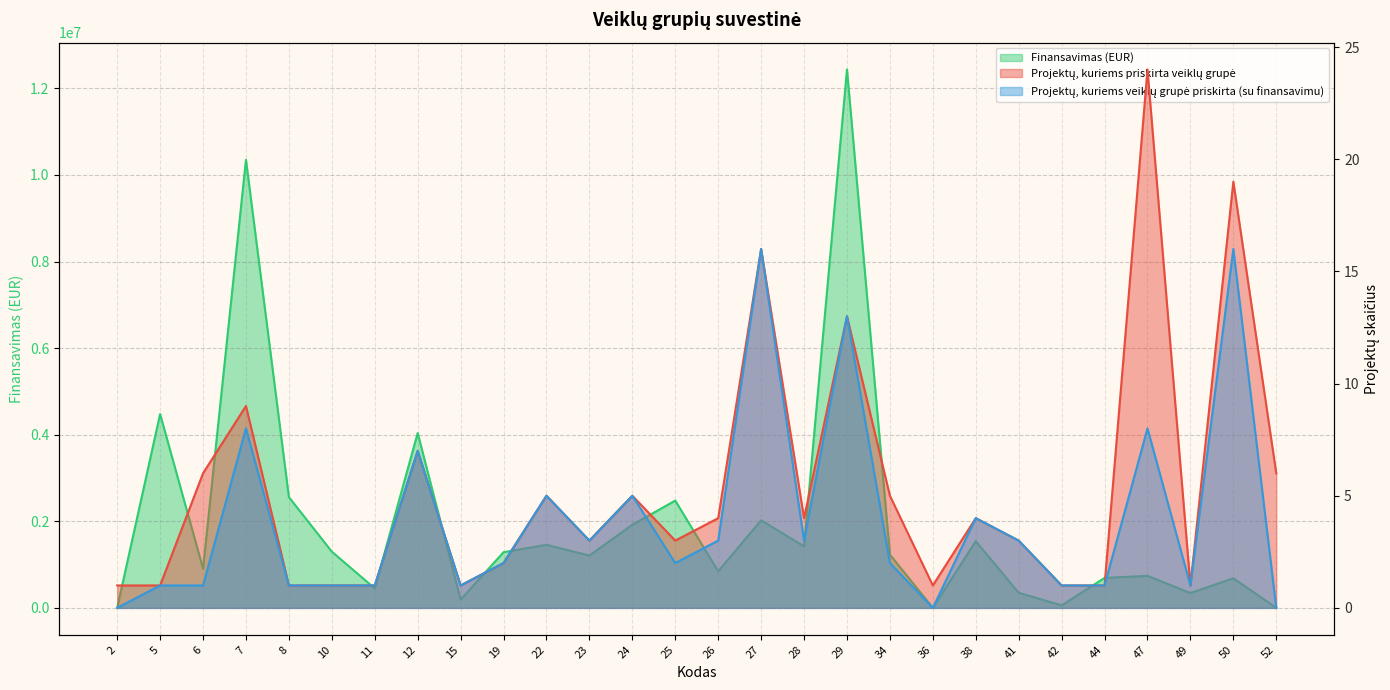

Which series has the widest spread of values?

Finansavimas (EUR)